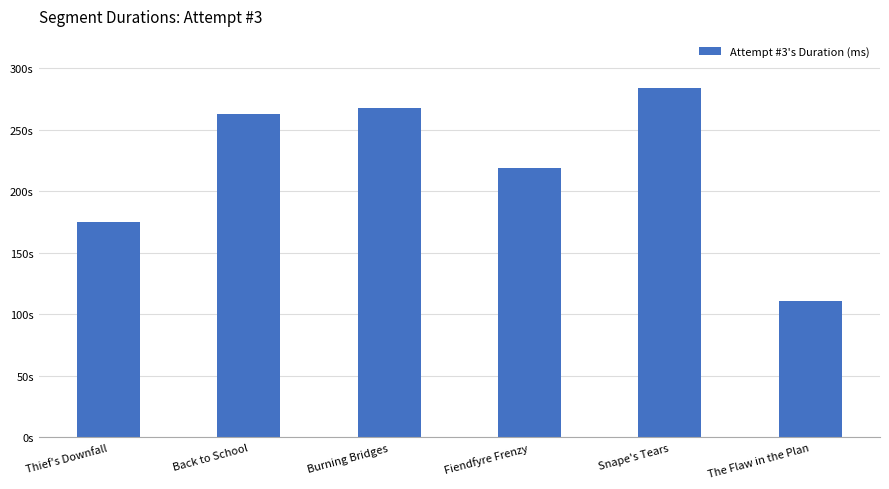

What is the difference between the maximum and minimum values?

172701